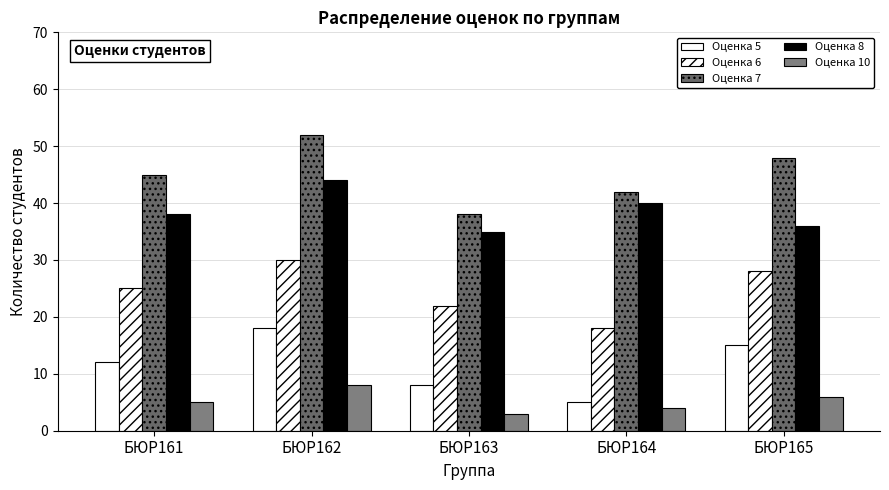

At which label does Оценка 8 reach its peak?

БЮР162